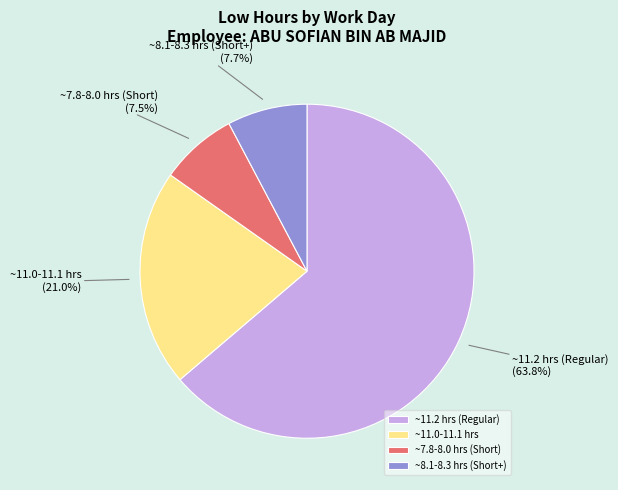

What percentage is NOT represented by ~8.1-8.3 hrs (Short+)?

92.3%